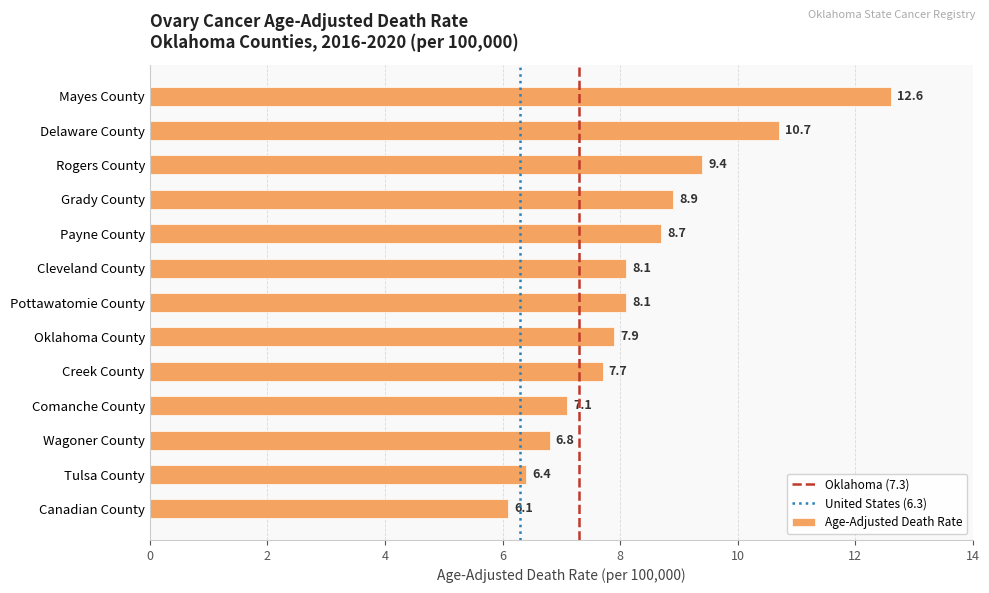

What is the greatest value displayed?

12.6